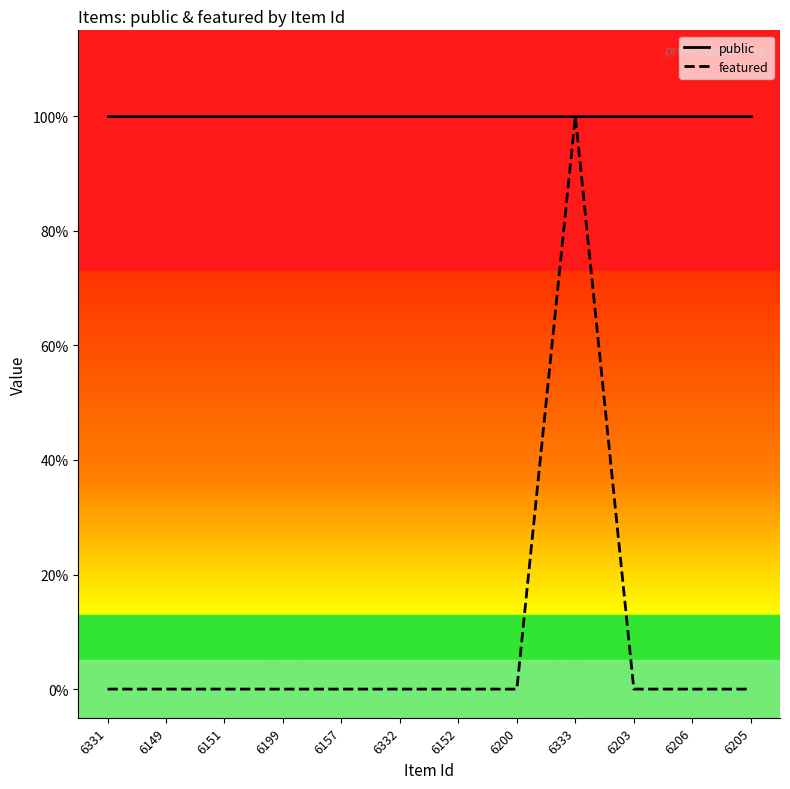

Is the value of featured at 6157 greater than the value of public at 6157?

No